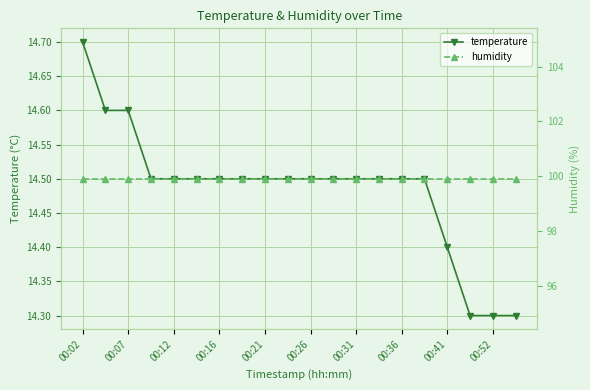

What is the lowest value of the temperature series?

14.3